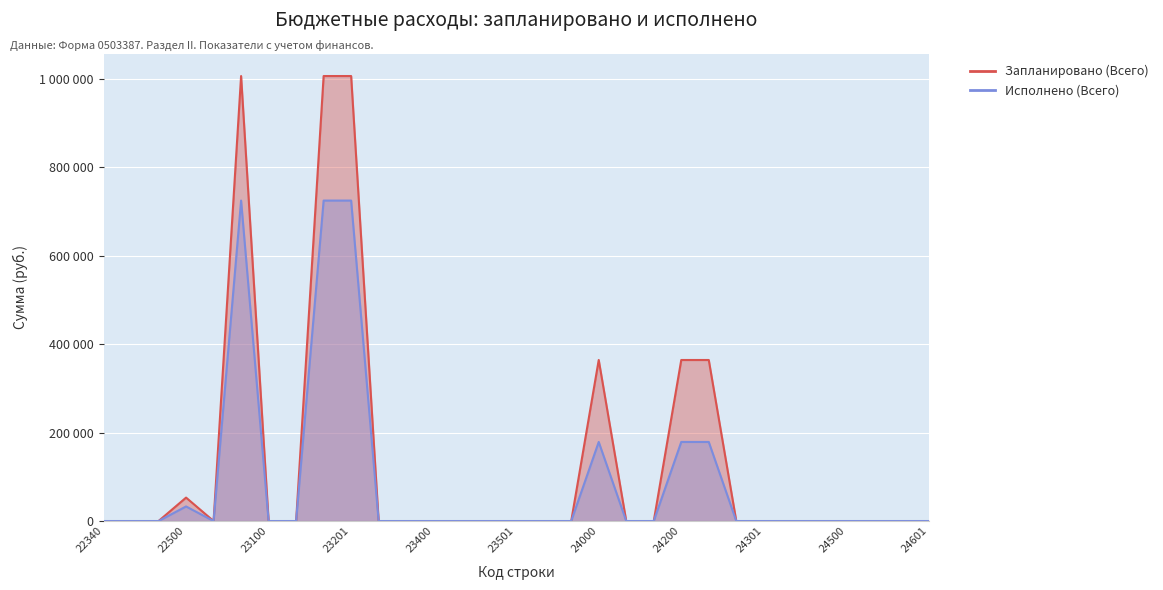

True or false: Запланировано (Всего) and Исполнено (Всего) cross at least once.

False